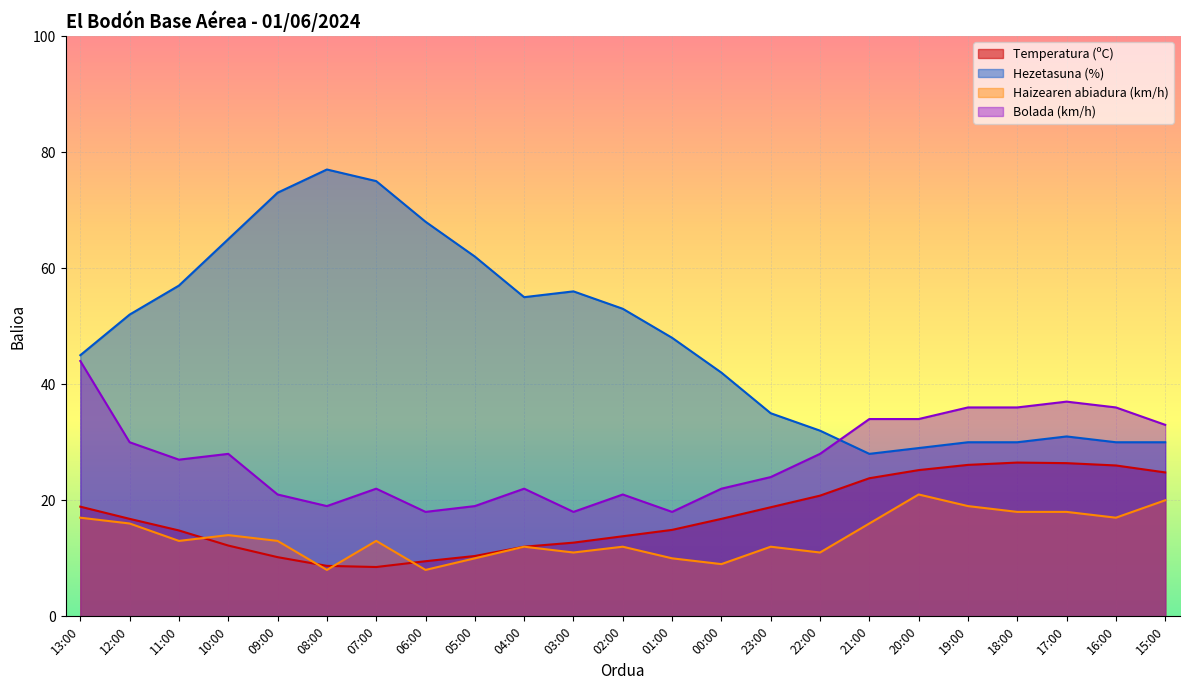

At which category does Haizearen abiadura (km/h) reach its first local peak?

10:00